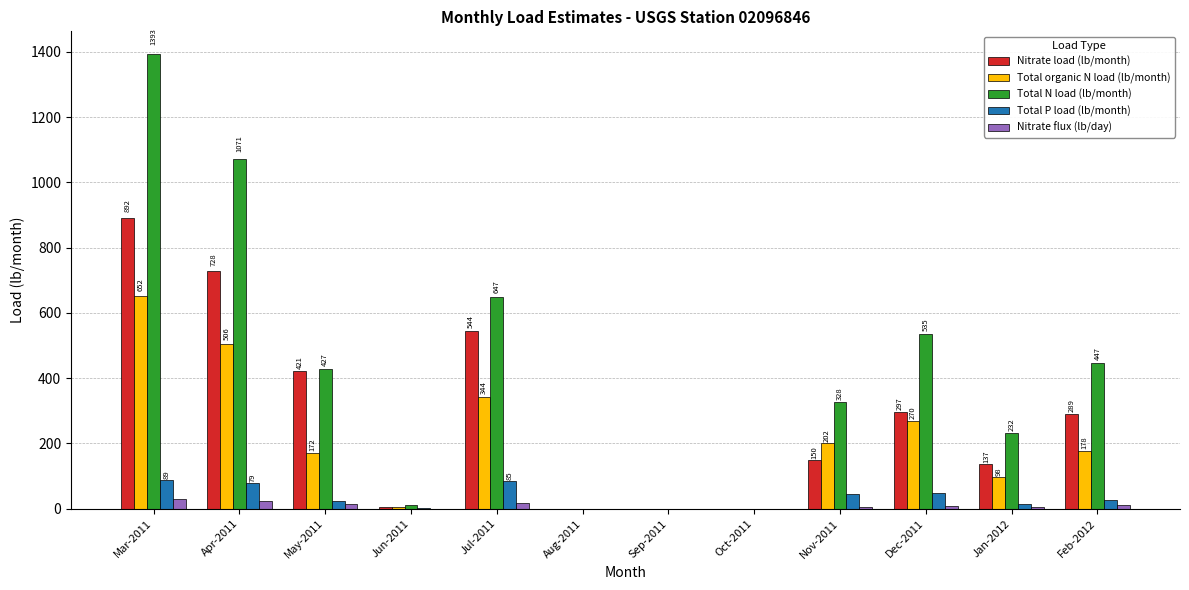

What is the sum of all Total organic N load (lb/month) values?

2426.9